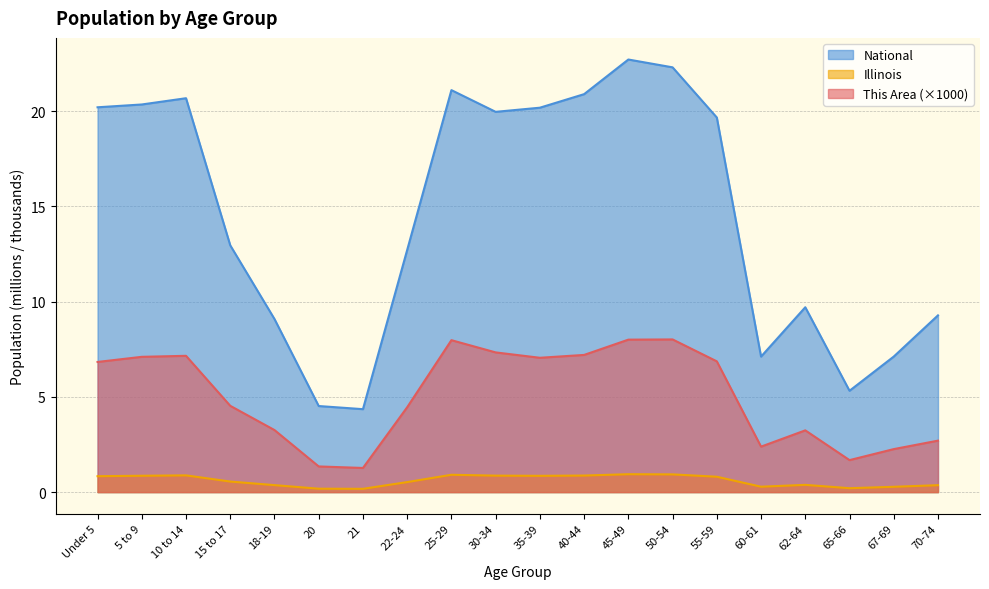

How many categories are shown in the chart?

20